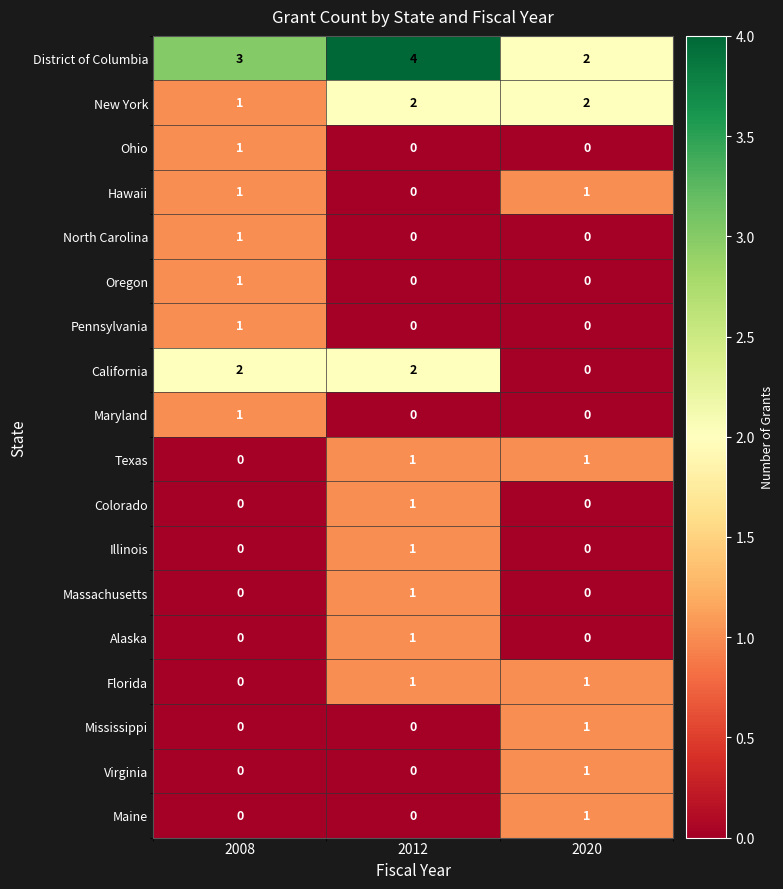

True or false: Illinois has a value of 1 at 2012.

True